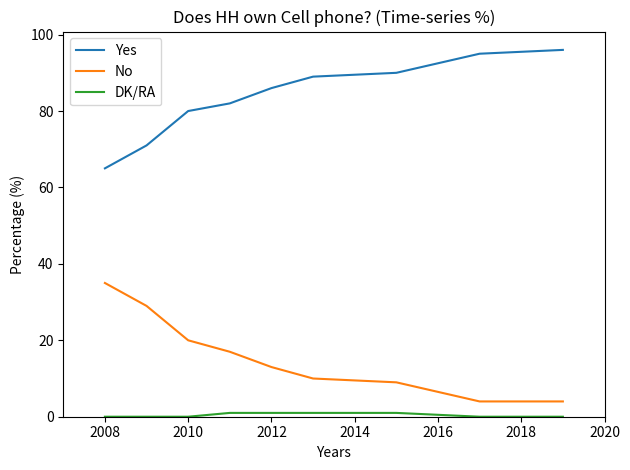

True or false: Yes has more than 0 interior local peaks.

False